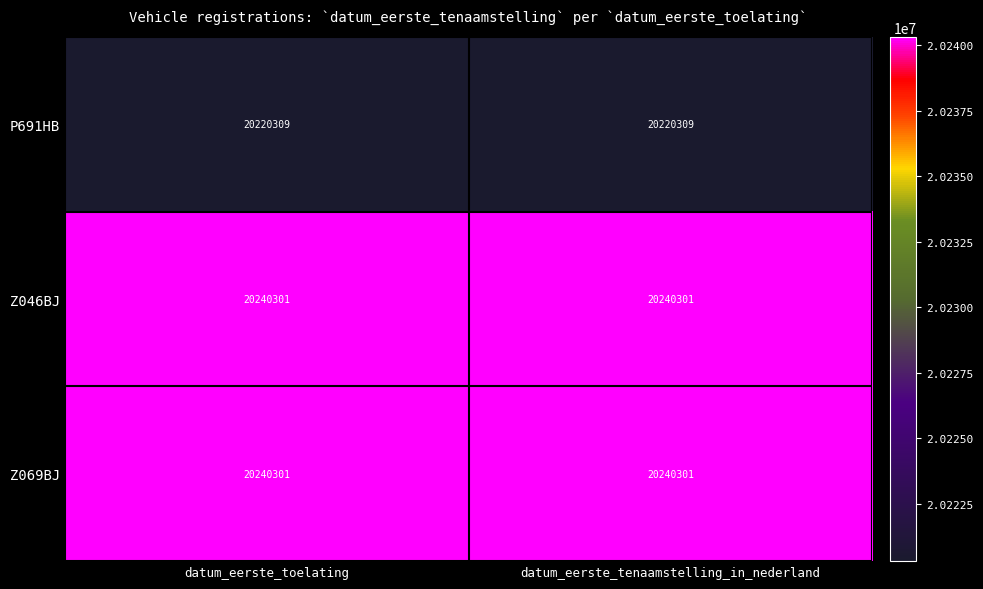

What is the lowest value of the Z046BJ series?

20240301